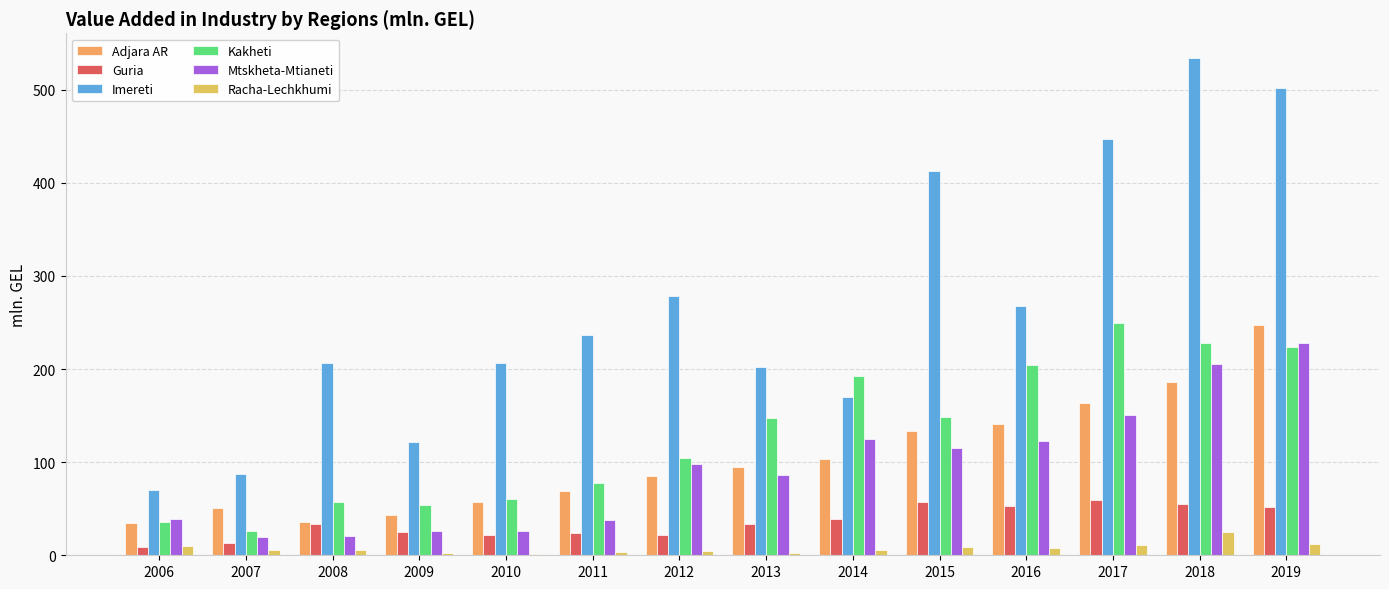

Which category has the lowest value in the Adjara AR series?

2006